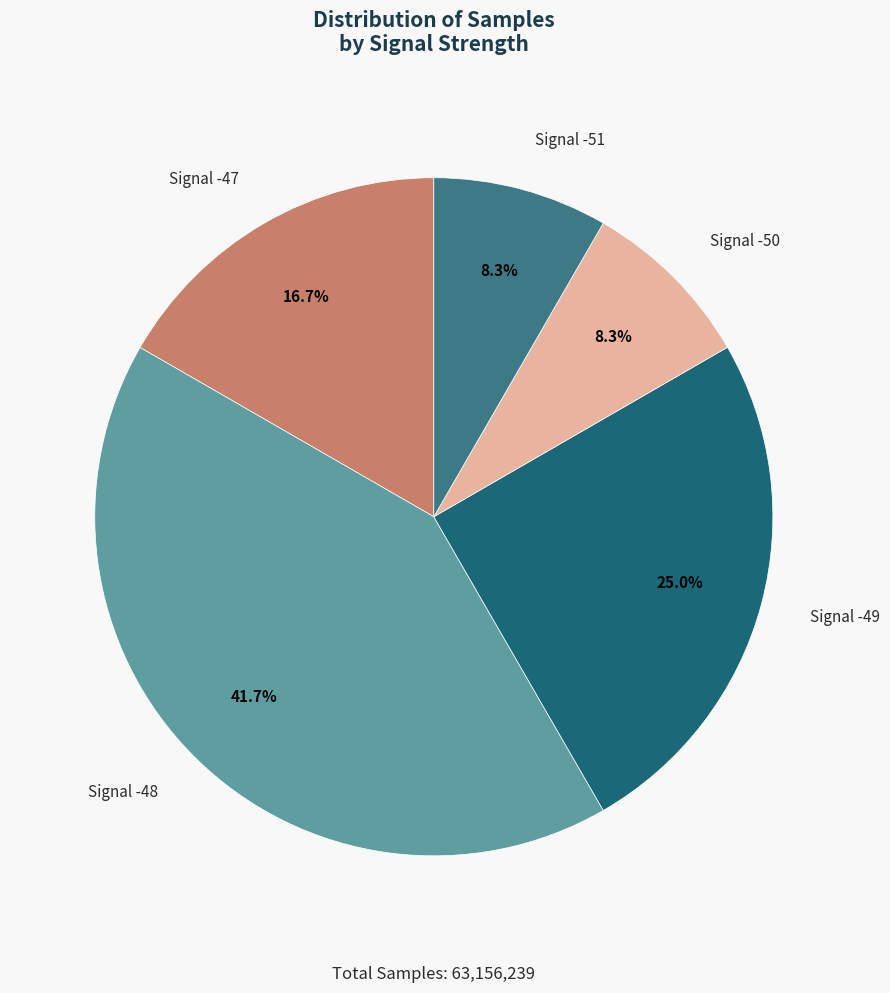

Which has a higher value, Signal -50 or Signal -48?

Signal -48